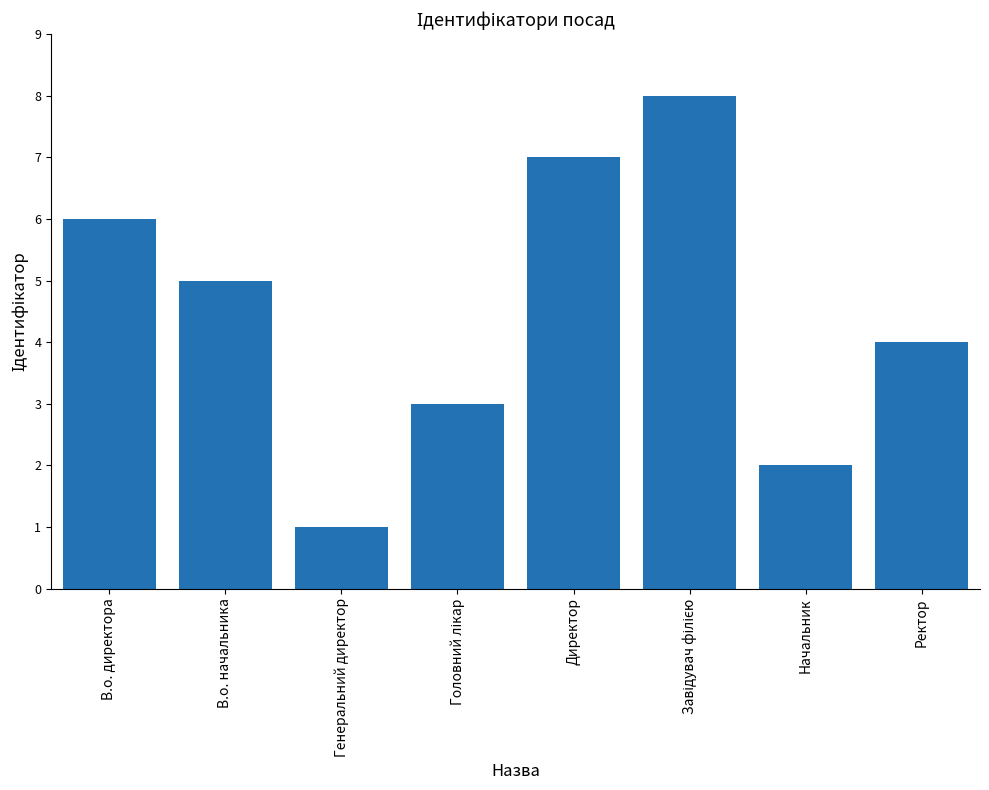

Where does the data first go above 5?

В.о. директора